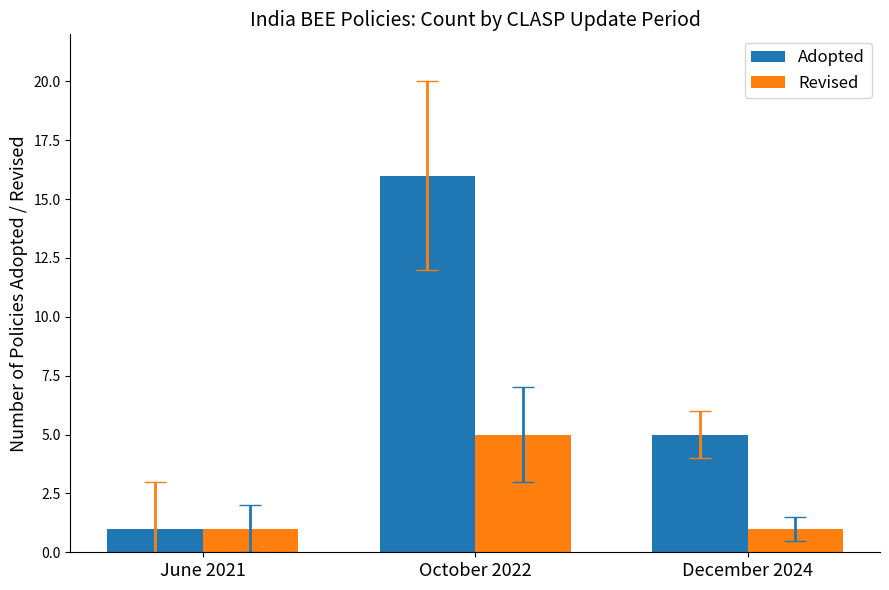

What are all the series names shown in the legend?

Adopted, Revised